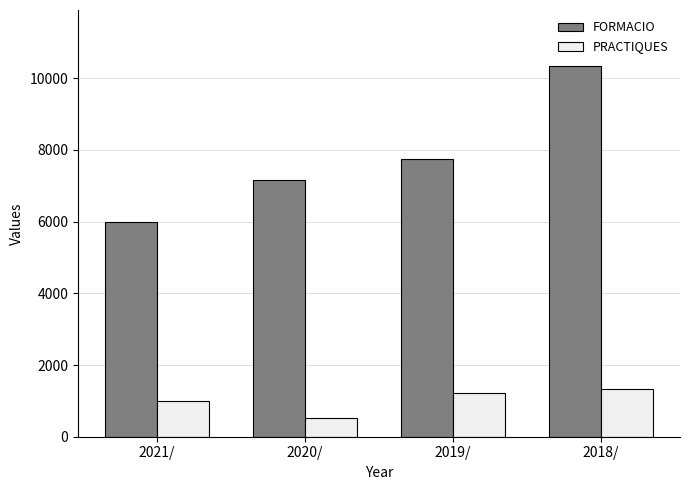

Which series changed the most between 2020/ and 2019/?

PRACTIQUES